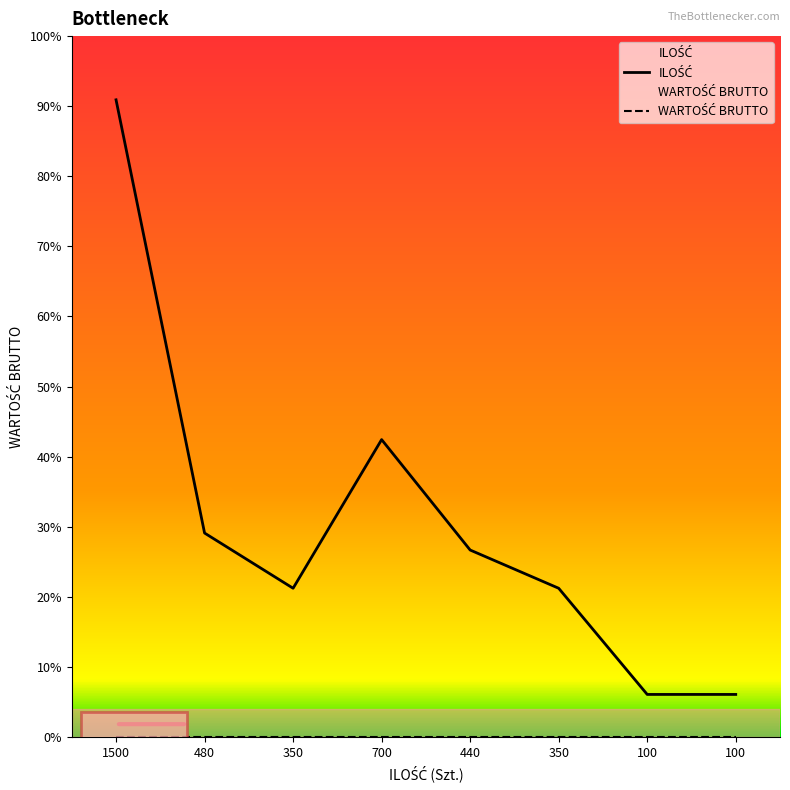

True or false: WARTOŚĆ BRUTTO has a value of 0 at 100.

True